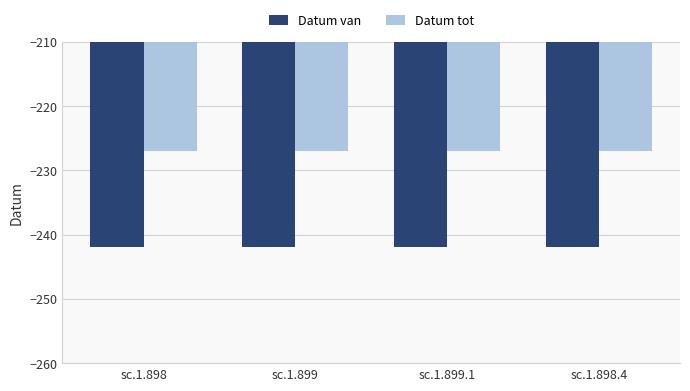

Rank the series at sc.1.898.4 from highest to lowest value.

Datum tot, Datum van